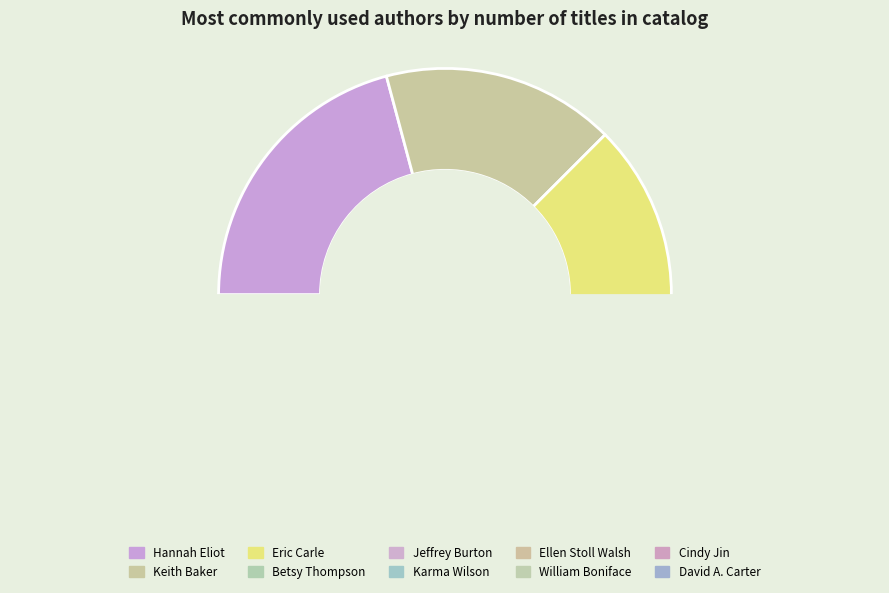

Count the number of slices in the pie.

10